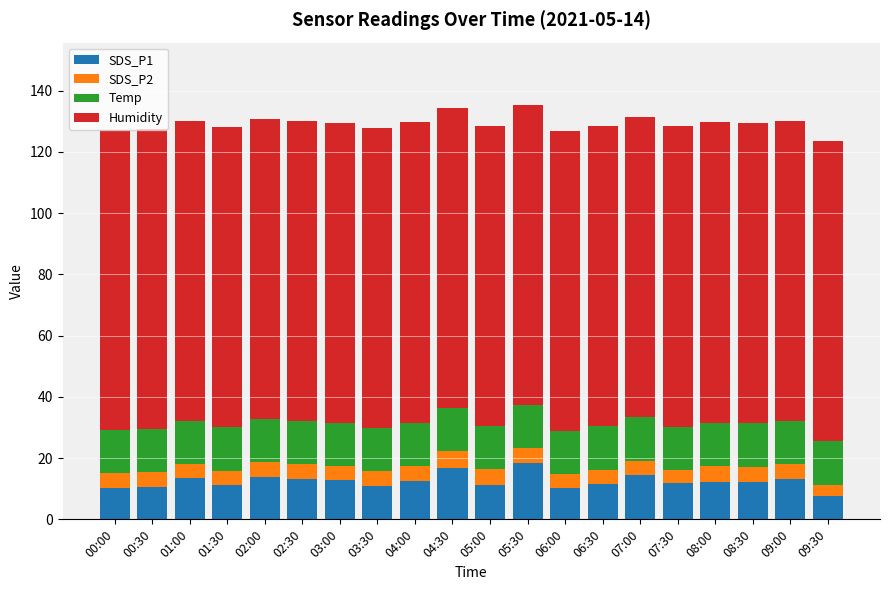

What is the total value across all series at 01:00?

130.2